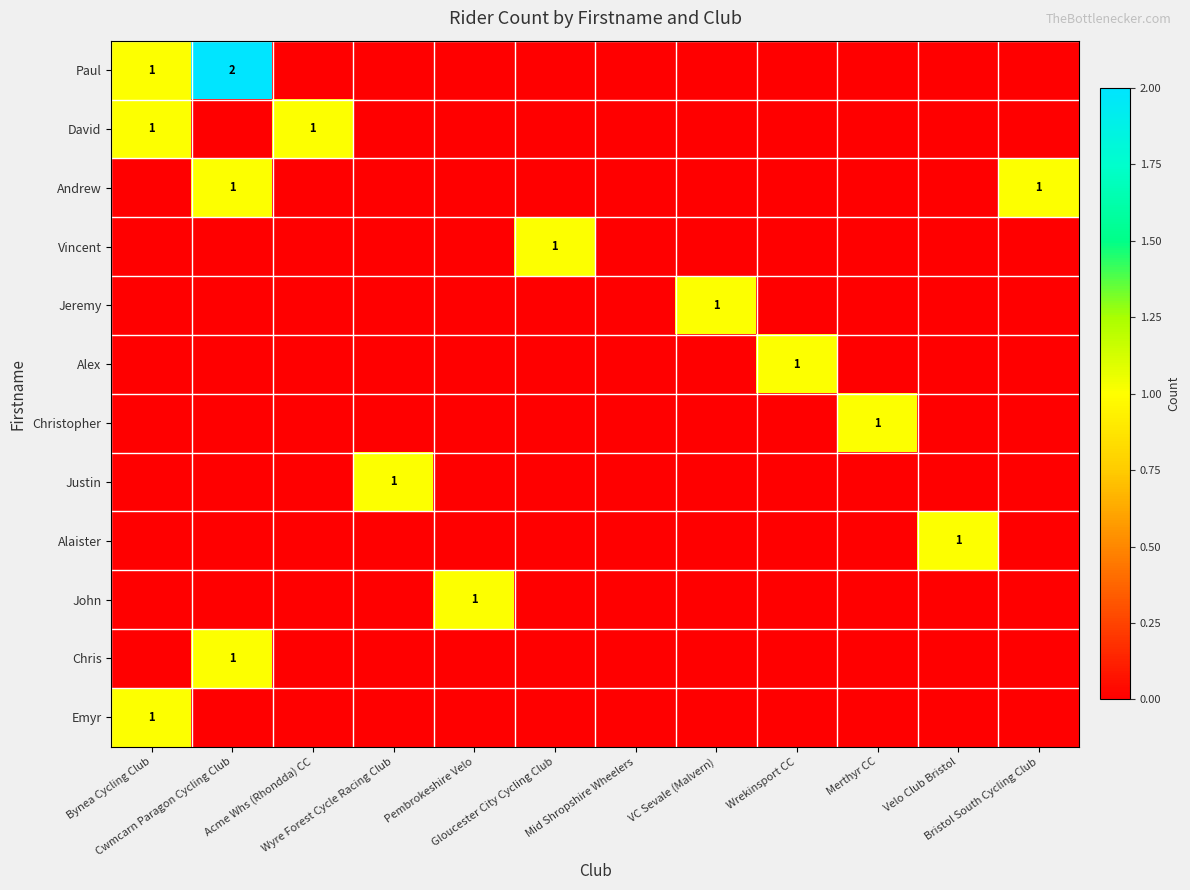

Count the Chris values in the range 0 to 1.

12